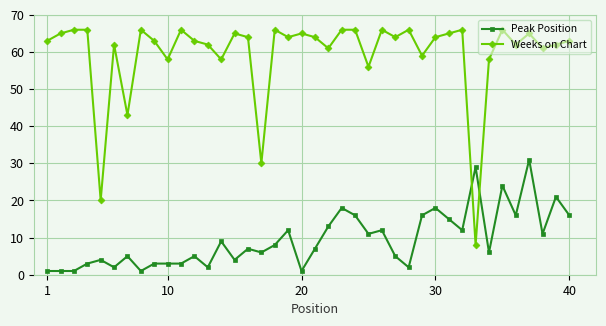

What is the difference between the second highest and minimum values in the Weeks on Chart series?

58